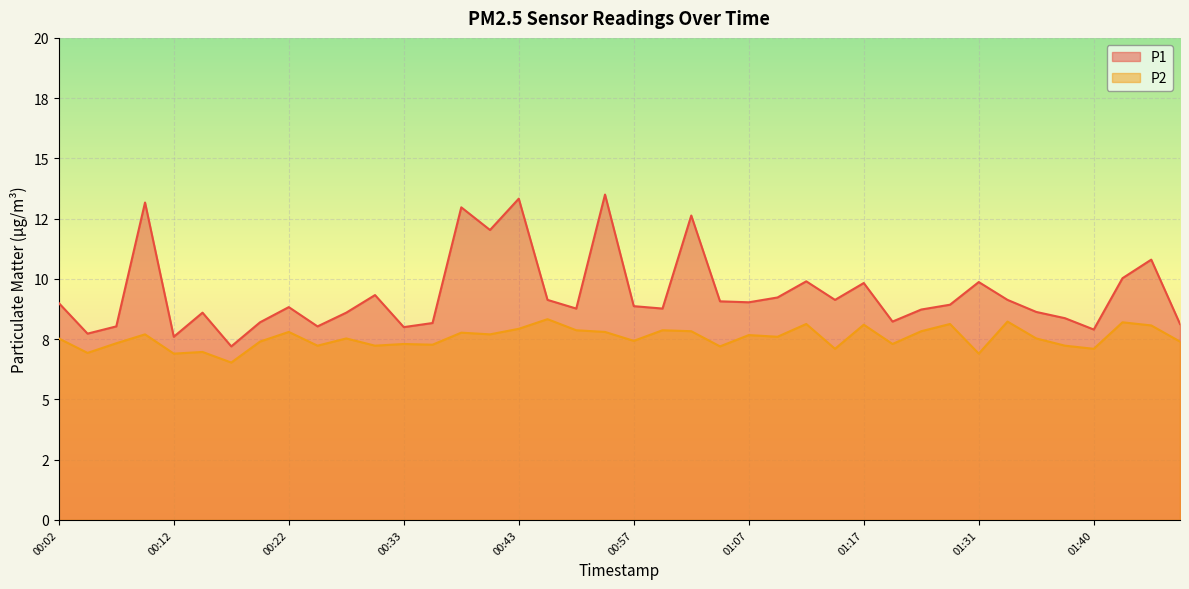

Reading right to left, what are all the values shown in this chart?

P1: 8.1	10.8	10.0	7.9	8.4	8.6	9.1	9.9	8.9	8.7	8.2	9.8	9.1	9.9	9.2	9.0	9.1	12.6	8.8	8.9	13.5	8.8	9.1	13.3	12.0	13.0	8.2	8.0	9.3	8.6	8.0	8.8	8.2	7.2	8.6	7.6	13.2	8.0	7.7	9.0
P2: 7.4	8.1	8.2	7.1	7.2	7.5	8.2	6.9	8.1	7.8	7.3	8.1	7.1	8.1	7.6	7.7	7.2	7.8	7.9	7.4	7.8	7.9	8.3	7.9	7.7	7.8	7.3	7.3	7.2	7.5	7.2	7.8	7.4	6.5	7.0	6.9	7.7	7.3	6.9	7.5